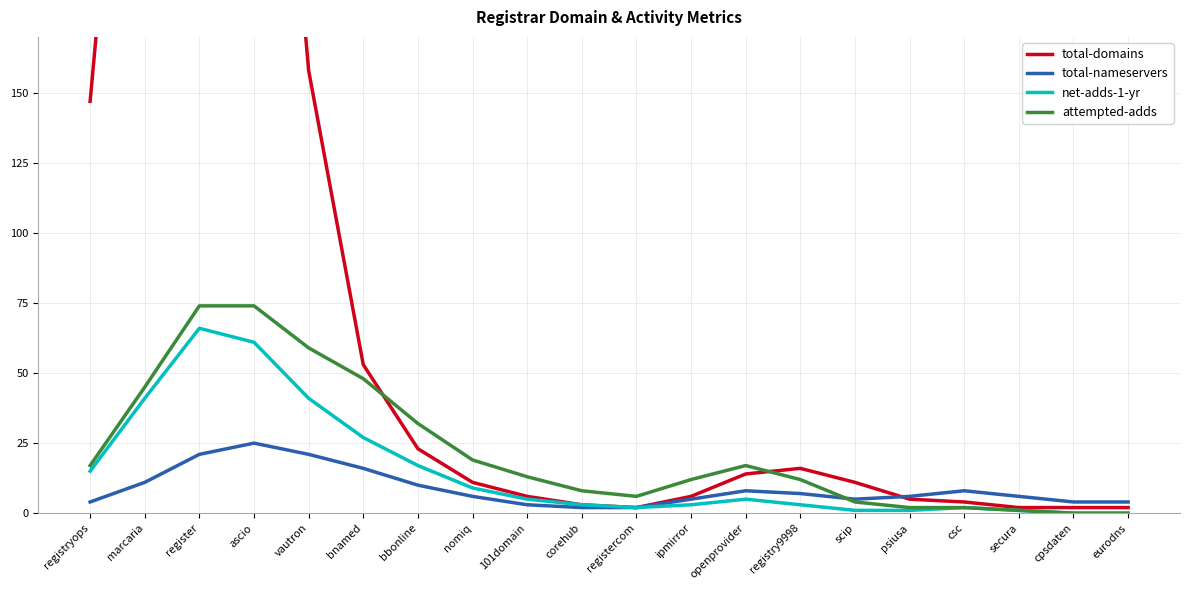

The total-nameservers series shows 7 at registry9998. True or false?

True